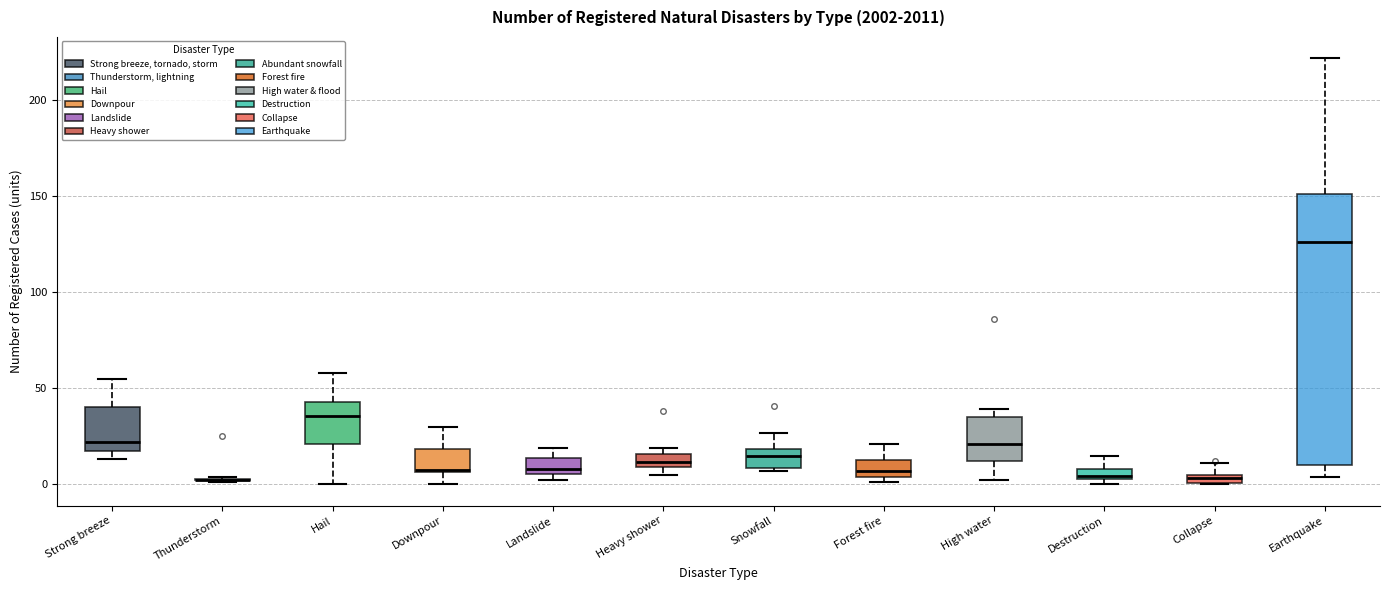

Where does the upper whisker of the box for Snowfall end on the y-axis? The values are not printed on the chart, so give them approximately, as read against the axis.

25